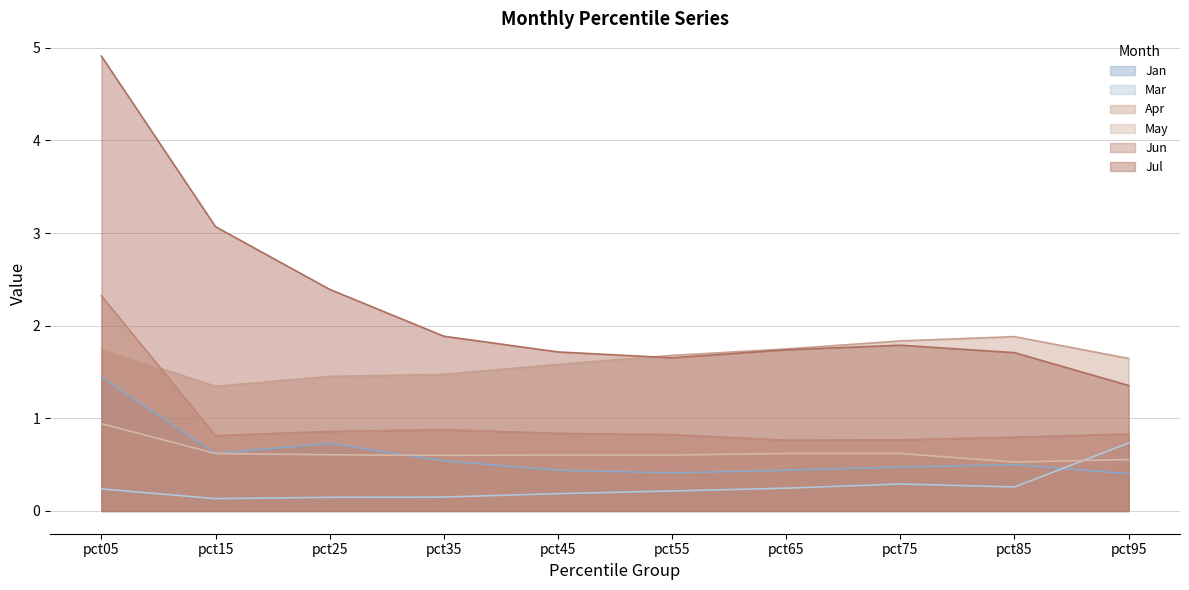

What is the difference between the second highest and minimum values in the Jul series?

1.7